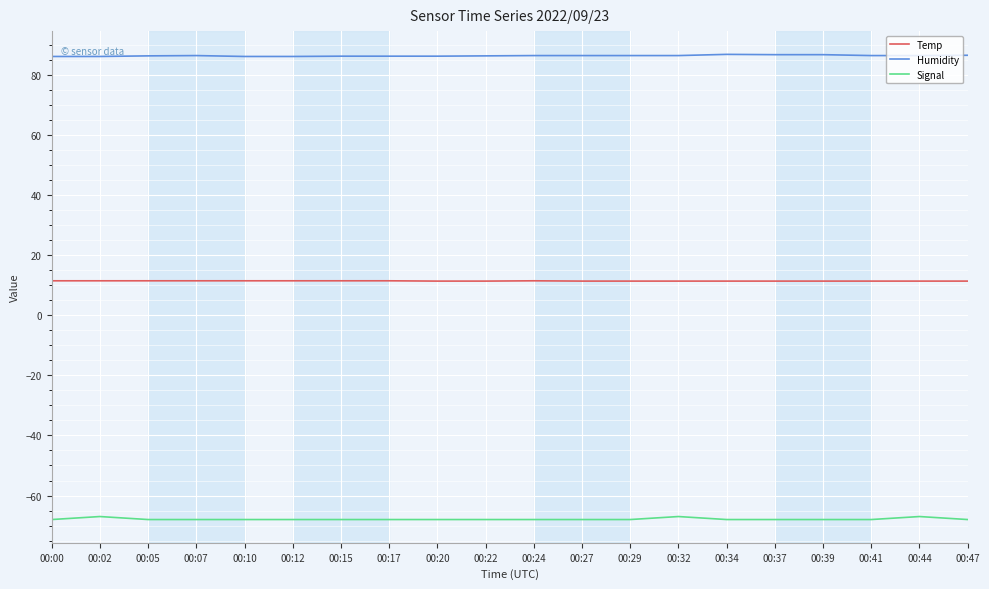

What is the spread (max minus min) of values at 00:32?

153.5